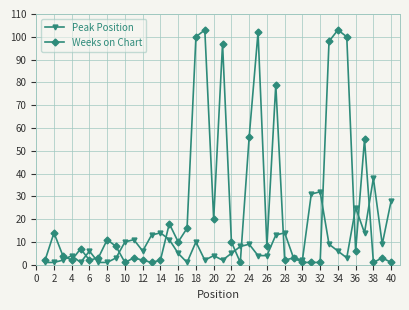

List the series in order of their peak value, highest first.

Weeks on Chart, Peak Position